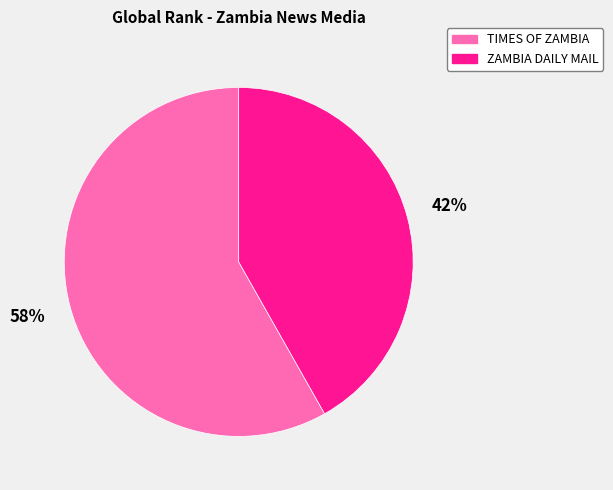

To the nearest percent, what is the average slice percentage?

50%